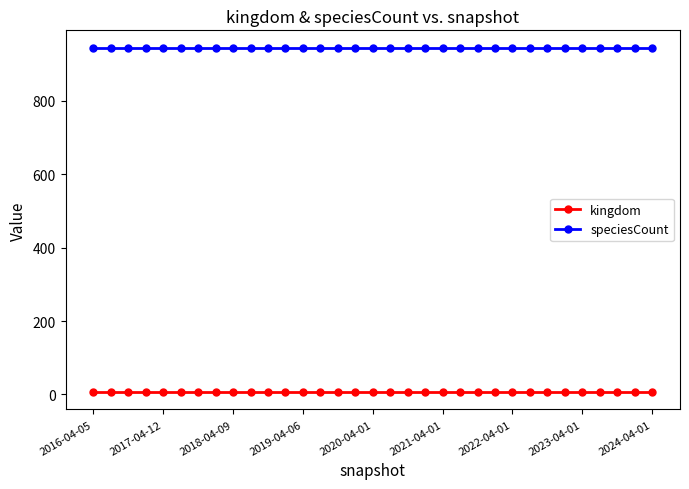

What is the lowest value of the kingdom series?

6